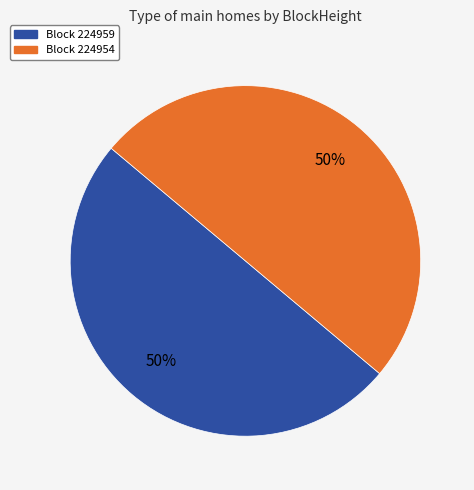

To the nearest percent, what is the average slice percentage?

50%